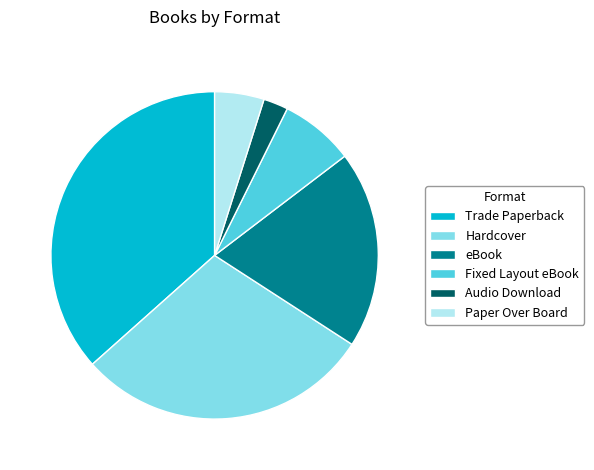

How many segments does this pie chart have?

6